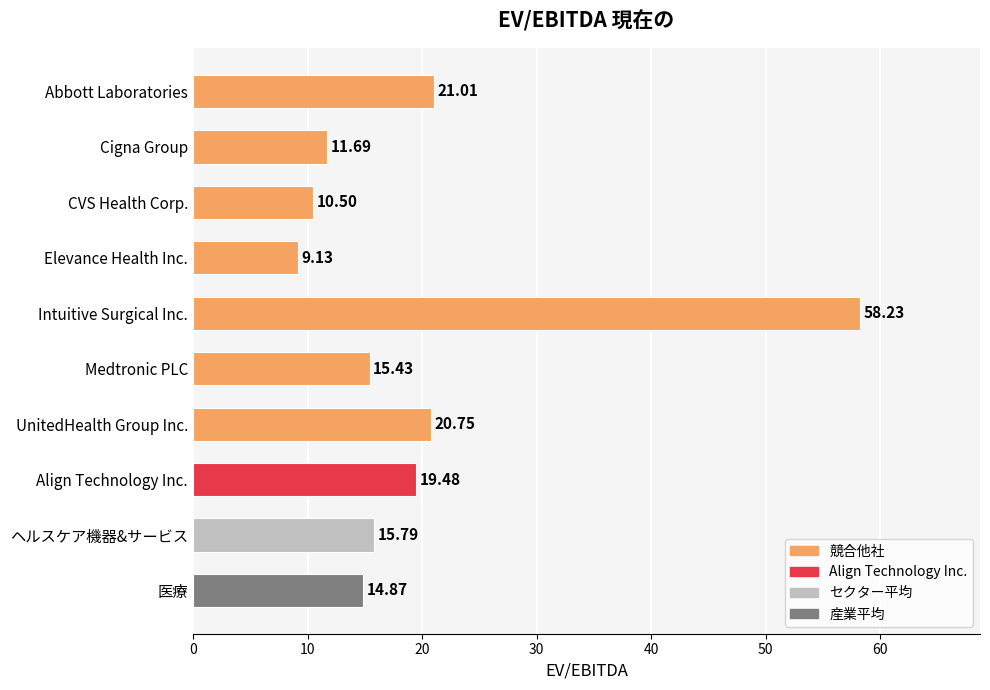

What is the label of the 4th bar from the top?

Elevance Health Inc.